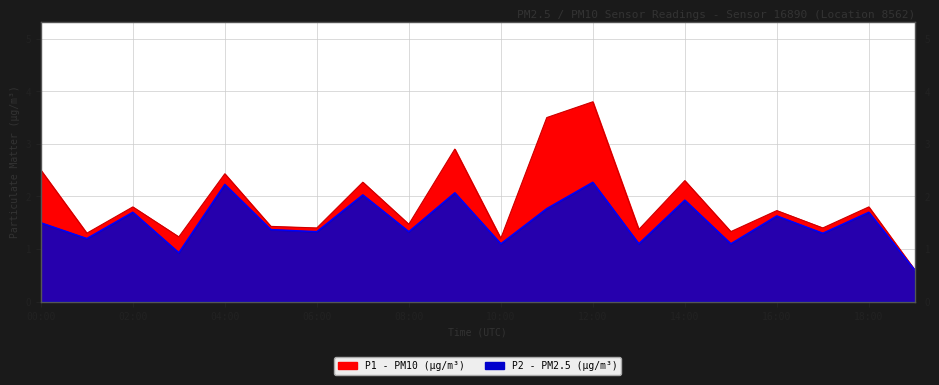

What is the sum of the P2 values at 02:00 and 13:00?

2.8